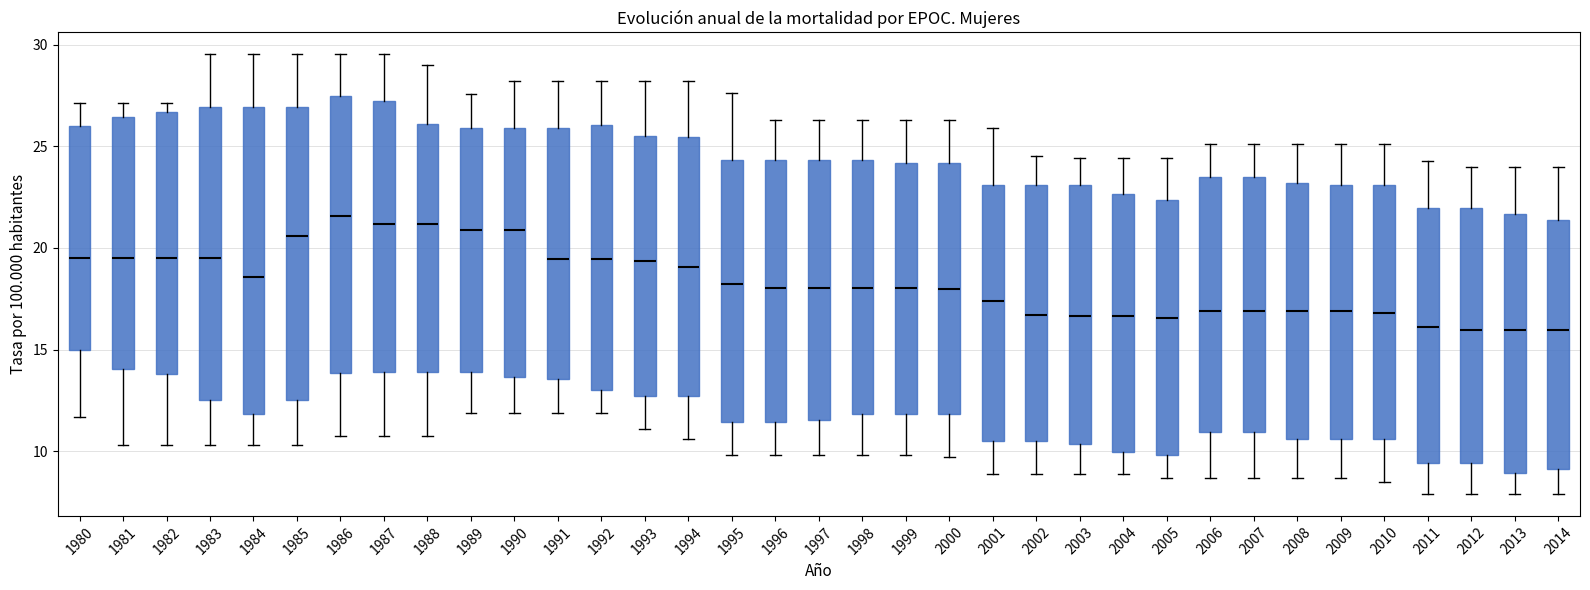

Reading left to right, transcribe this box plot: for each box, give where its median line is, the range the box spans, and where its two whiskers end, as read against the y-axis. The values are not printed on the chart, so give them approximately, as read against the axis.

1980: median 19.5, box 15.0 to 26.0, whiskers 11.5 to 27.0
1981: median 19.5, box 14.0 to 26.5, whiskers 10.5 to 27.0
1982: median 19.5, box 14.0 to 26.5, whiskers 10.5 to 27.0
1983: median 19.5, box 12.5 to 27.0, whiskers 10.5 to 29.5
1984: median 18.5, box 12.0 to 27.0, whiskers 10.5 to 29.5
1985: median 20.5, box 12.5 to 27.0, whiskers 10.5 to 29.5
1986: median 21.5, box 14.0 to 27.5, whiskers 11.0 to 29.5
1987: median 21.0, box 14.0 to 27.0, whiskers 11.0 to 29.5
1988: median 21.0, box 14.0 to 26.0, whiskers 11.0 to 29.0
1989: median 21.0, box 14.0 to 26.0, whiskers 12.0 to 27.5
1990: median 21.0, box 13.5 to 26.0, whiskers 12.0 to 28.0
1991: median 19.5, box 13.5 to 26.0, whiskers 12.0 to 28.0
1992: median 19.5, box 13.0 to 26.0, whiskers 12.0 to 28.0
1993: median 19.5, box 12.5 to 25.5, whiskers 11.0 to 28.0
1994: median 19.0, box 12.5 to 25.5, whiskers 10.5 to 28.0
1995: median 18.5, box 11.5 to 24.5, whiskers 10.0 to 27.5
1996: median 18.0, box 11.5 to 24.5, whiskers 10.0 to 26.5
1997: median 18.0, box 11.5 to 24.5, whiskers 10.0 to 26.5
1998: median 18.0, box 12.0 to 24.5, whiskers 10.0 to 26.5
1999: median 18.0, box 12.0 to 24.0, whiskers 10.0 to 26.5
2000: median 18.0, box 12.0 to 24.0, whiskers 9.5 to 26.5
2001: median 17.5, box 10.5 to 23.0, whiskers 9.0 to 26.0
2002: median 16.5, box 10.5 to 23.0, whiskers 9.0 to 24.5
2003: median 16.5, box 10.5 to 23.0, whiskers 9.0 to 24.5
2004: median 16.5, box 10.0 to 22.5, whiskers 9.0 to 24.5
2005: median 16.5, box 10.0 to 22.5, whiskers 8.5 to 24.5
2006: median 17.0, box 11.0 to 23.5, whiskers 8.5 to 25.0
2007: median 17.0, box 11.0 to 23.5, whiskers 8.5 to 25.0
2008: median 17.0, box 10.5 to 23.0, whiskers 8.5 to 25.0
2009: median 17.0, box 10.5 to 23.0, whiskers 8.5 to 25.0
2010: median 17.0, box 10.5 to 23.0, whiskers 8.5 to 25.0
2011: median 16.0, box 9.5 to 22.0, whiskers 8.0 to 24.5
2012: median 16.0, box 9.5 to 22.0, whiskers 8.0 to 24.0
2013: median 16.0, box 9.0 to 21.5, whiskers 8.0 to 24.0
2014: median 16.0, box 9.0 to 21.5, whiskers 8.0 to 24.0